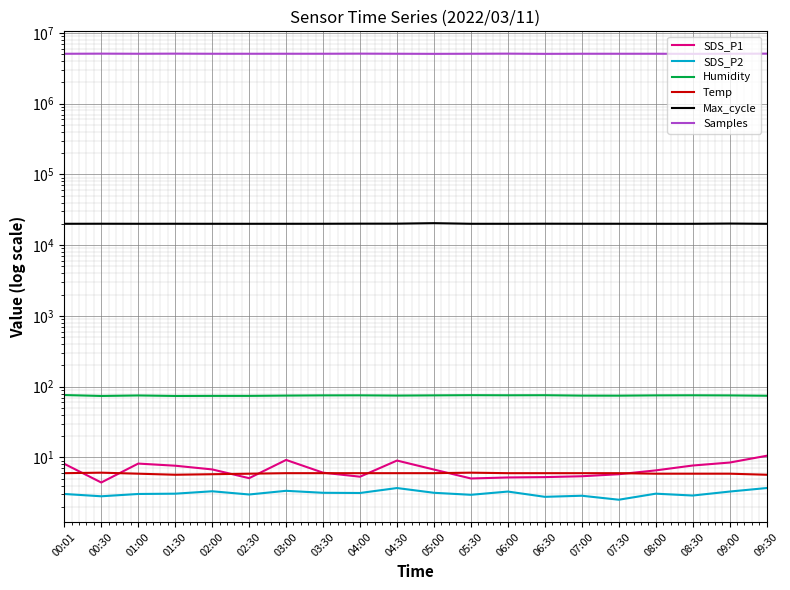

What is the value of the SDS_P1 point at the 12th from the left?

5.1